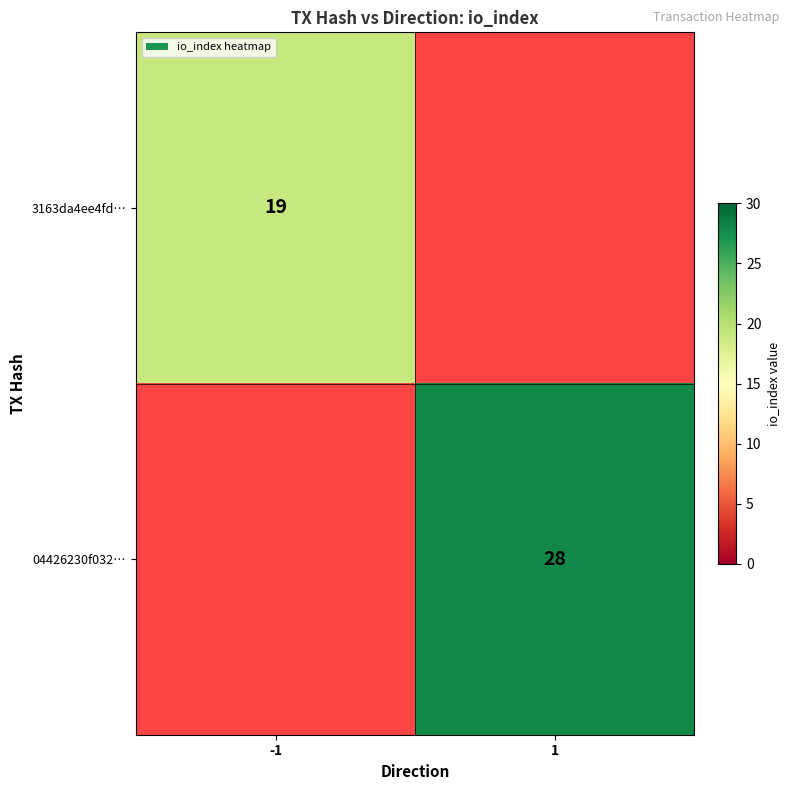

The 04426230f032… series shows 9.4 at 1. True or false?

False